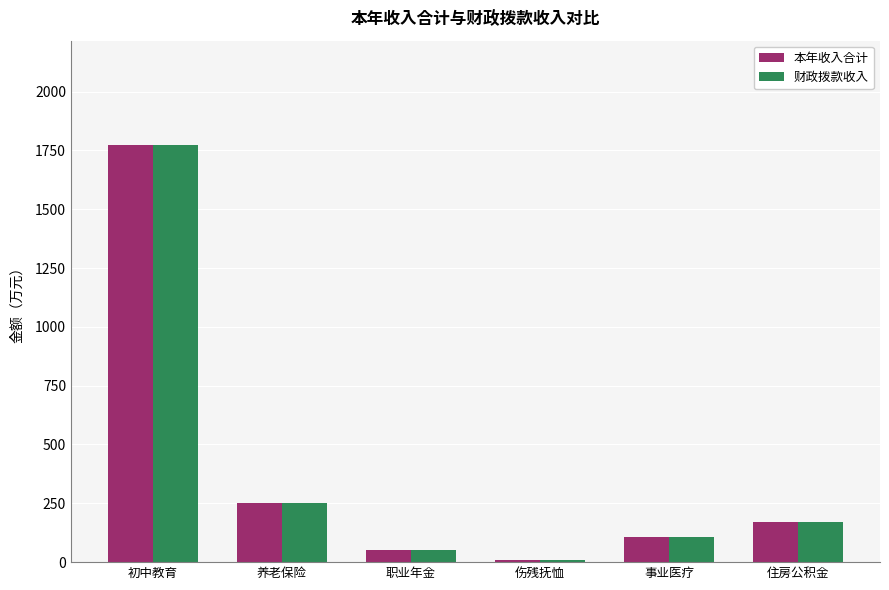

What is the difference between the maximum and minimum values in the 本年收入合计 series?

1763.6